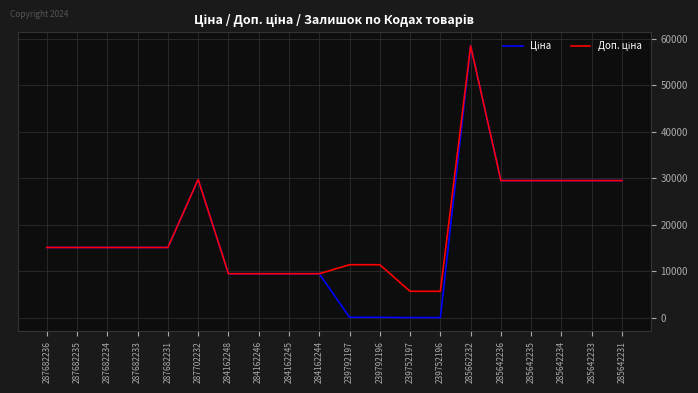

At which category is the sum across all series the highest?

285662232